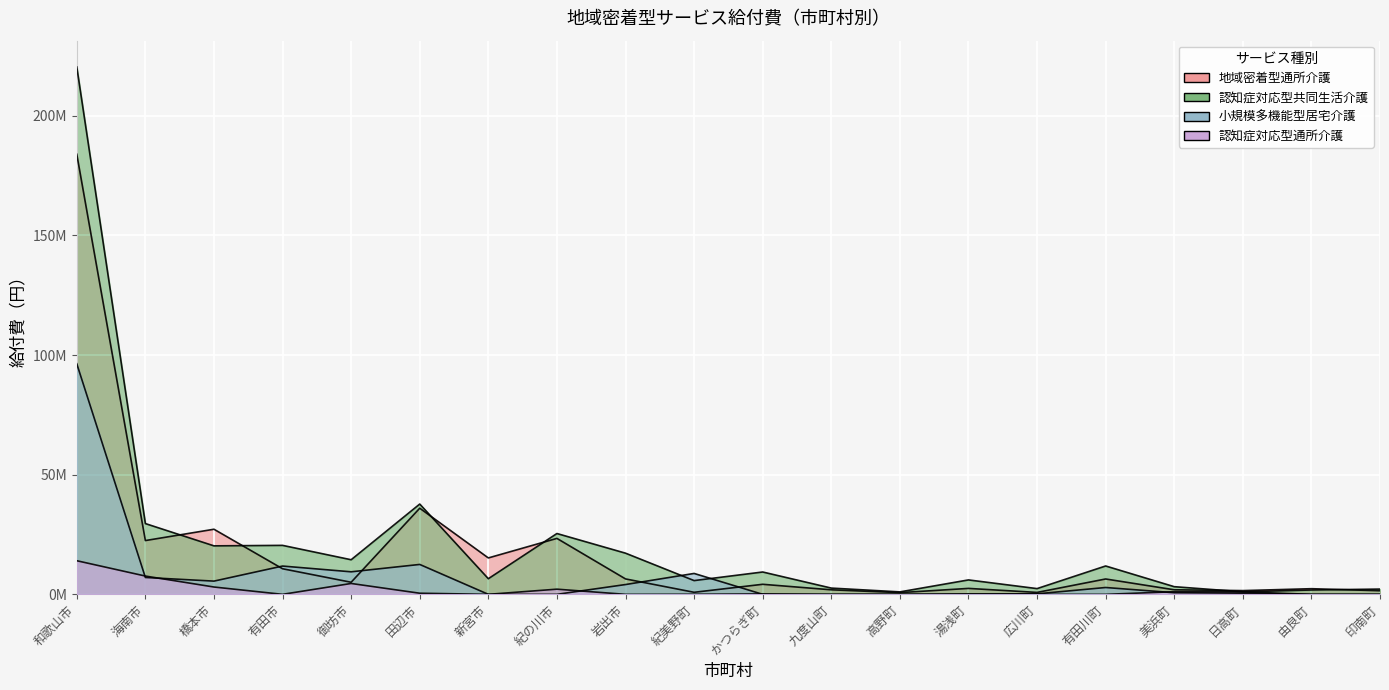

Reading left to right, list all the values displayed in this chart.

地域密着型通所介護: 183927060	22472777	27205671	10694692	5047507	35995073	15214035	23380440	6442875	850974	4196659	1893759	710290	2478033	803286	6416285	1902594	1559102	2354177	1500732
認知症対応型共同生活介護: 220379002	29571291	20261376	20466198	14457752	37732984	6524901	25418038	17204178	5744101	9336594	2612211	1021158	6025621	2395548	11851425	3197587	1050822	1811682	2197224
小規模多機能型居宅介護: 96366377	7046375	5525305	11818474	9414927	12493173	0	0	4089377	8731575	0	0	0	186390	213525	2854930	671409	482733	0	0
認知症対応型通所介護: 14046050	7639104	3057823	0	4537404	462204	0	2157057	0	37278	174744	0	0	0	0	0	1101600	1017225	0	0